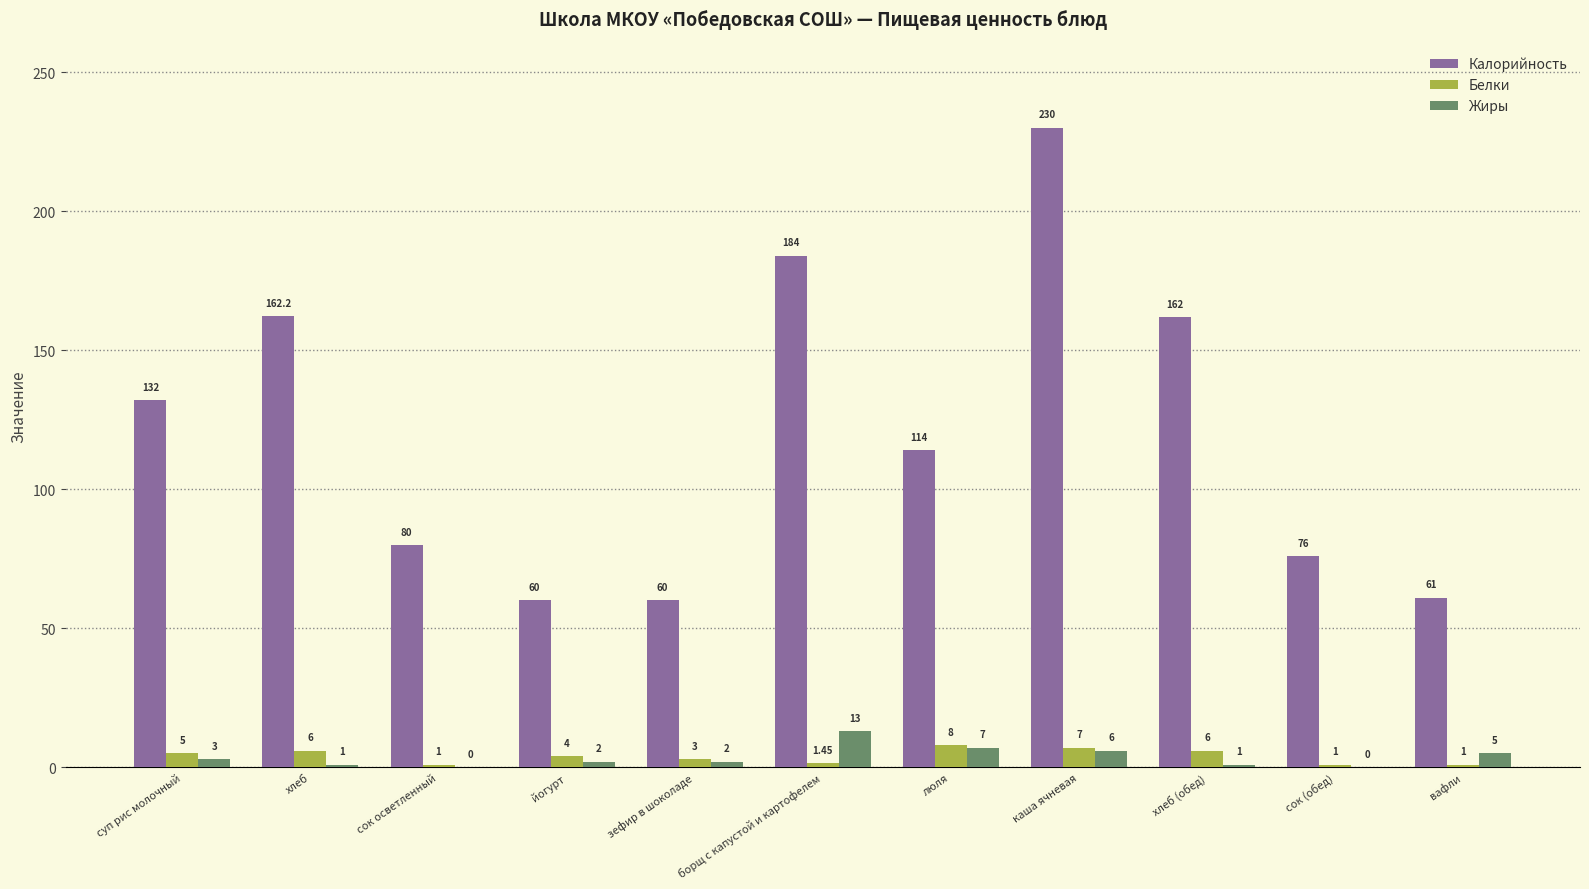

What is the sum of all Жиры values?

40.0